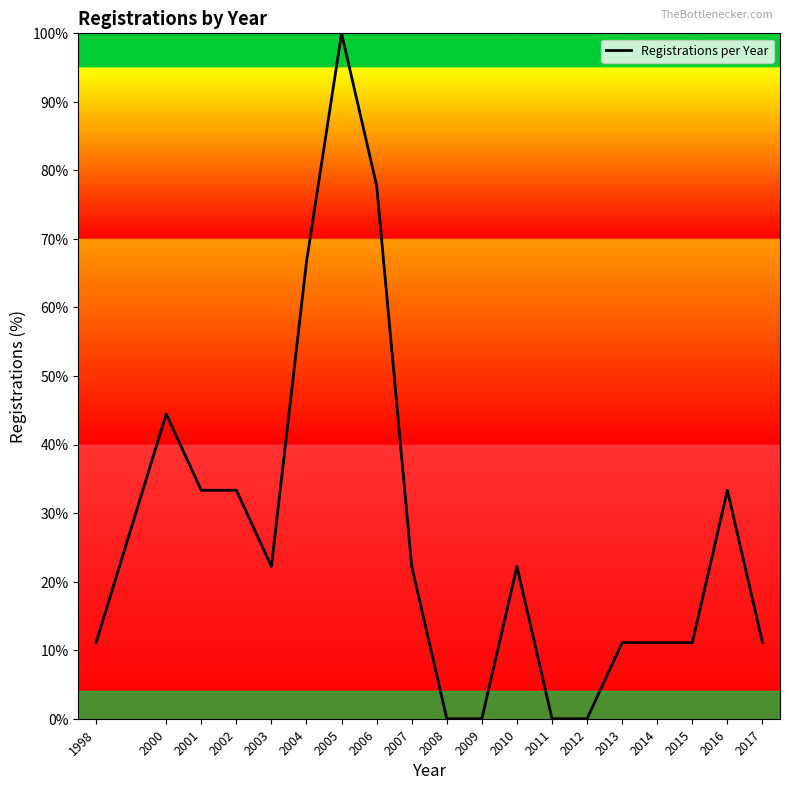

What value does the data have at 2016?

33.3